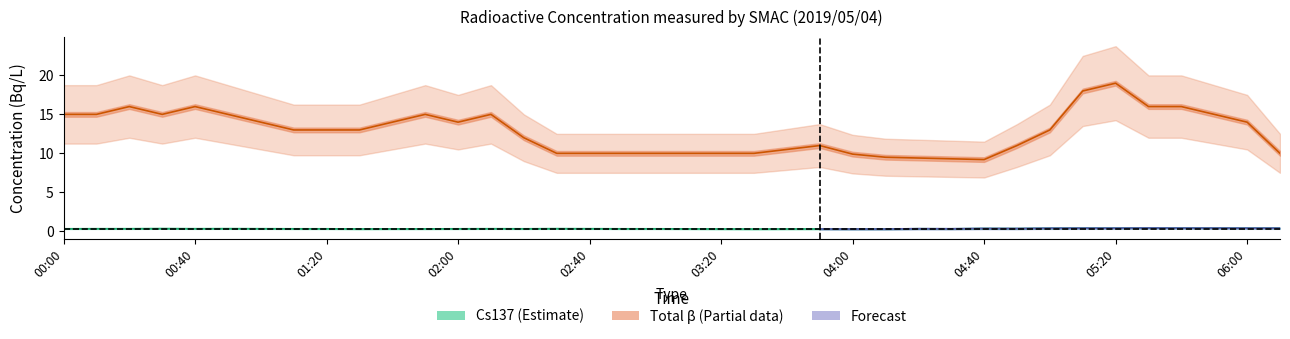

Is it true that the value at 35 is 0.4?

True